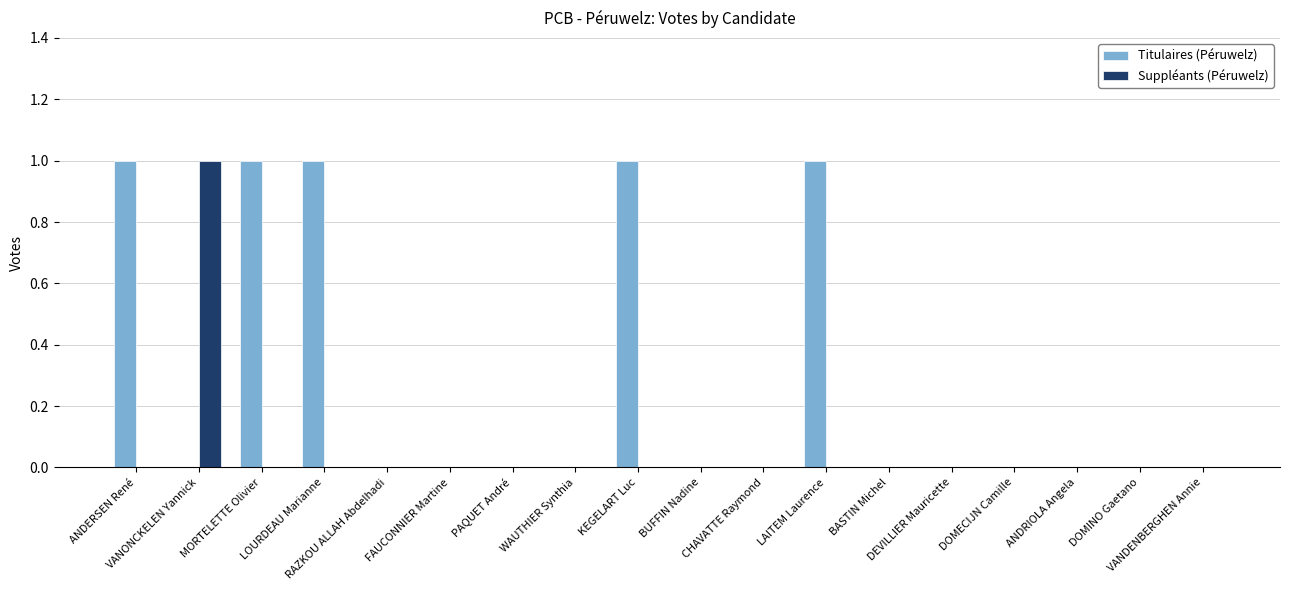

What is the sum of all Suppléants (Péruwelz) values?

1